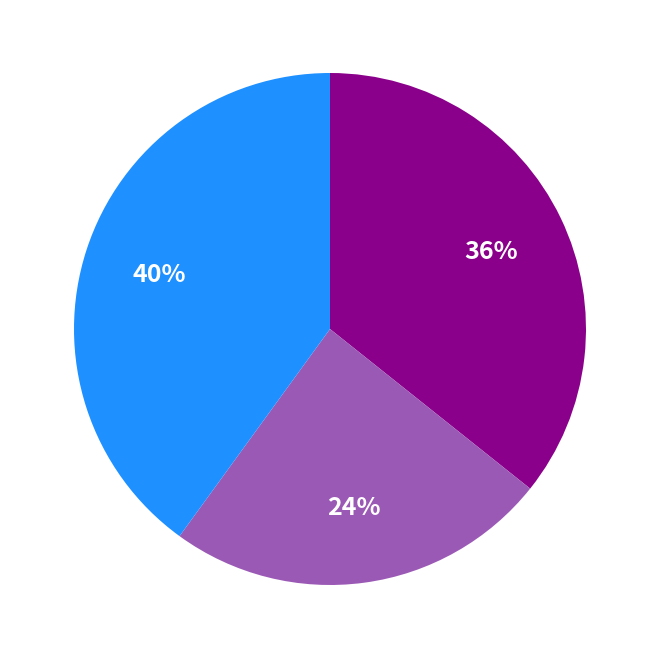

Is there any slice that represents more than half of the pie?

No